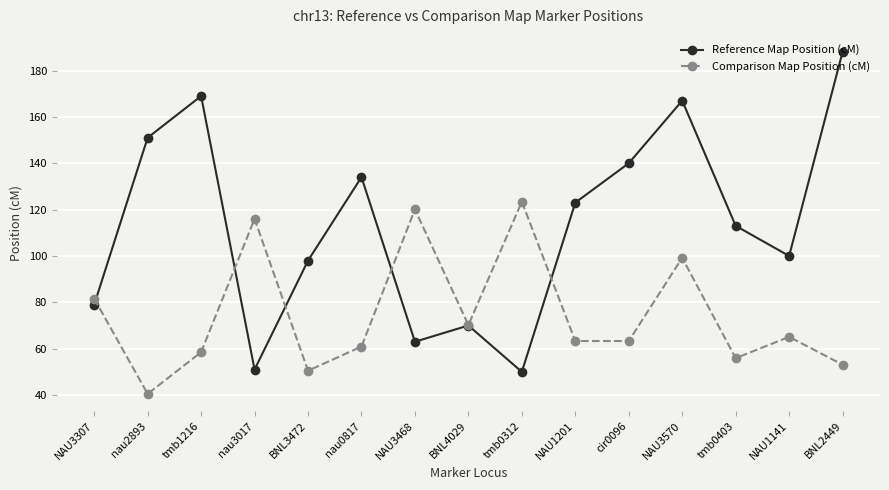

Reading right to left, list all the values displayed in this chart.

Reference Map Position (cM): BNL2449=188.0	NAU1141=100.0	tmb0403=113.0	NAU3570=167.0	cir0096=140.0	NAU1201=123.0	tmb0312=50.0	BNL4029=70.0	NAU3468=63.0	nau0817=134.0	BNL3472=98.0	nau3017=51.0	tmb1216=169.0	nau2893=151.0	NAU3307=79.0
Comparison Map Position (cM): BNL2449=53.1	NAU1141=65.1	tmb0403=55.9	NAU3570=99.2	cir0096=63.3	NAU1201=63.3	tmb0312=123.4	BNL4029=70.2	NAU3468=120.1	nau0817=60.9	BNL3472=50.5	nau3017=116.0	tmb1216=58.5	nau2893=40.5	NAU3307=81.6